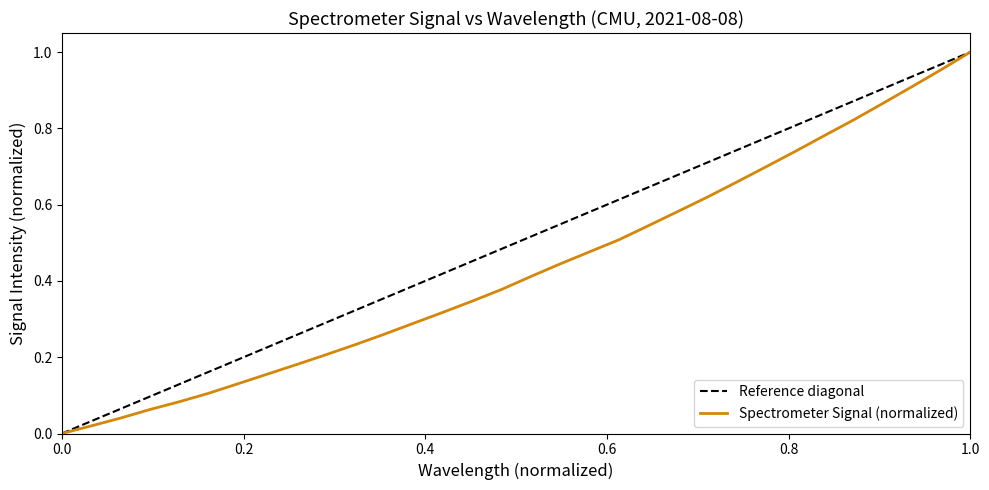

True or false: the data shows 0.8 at 221.8812.

False